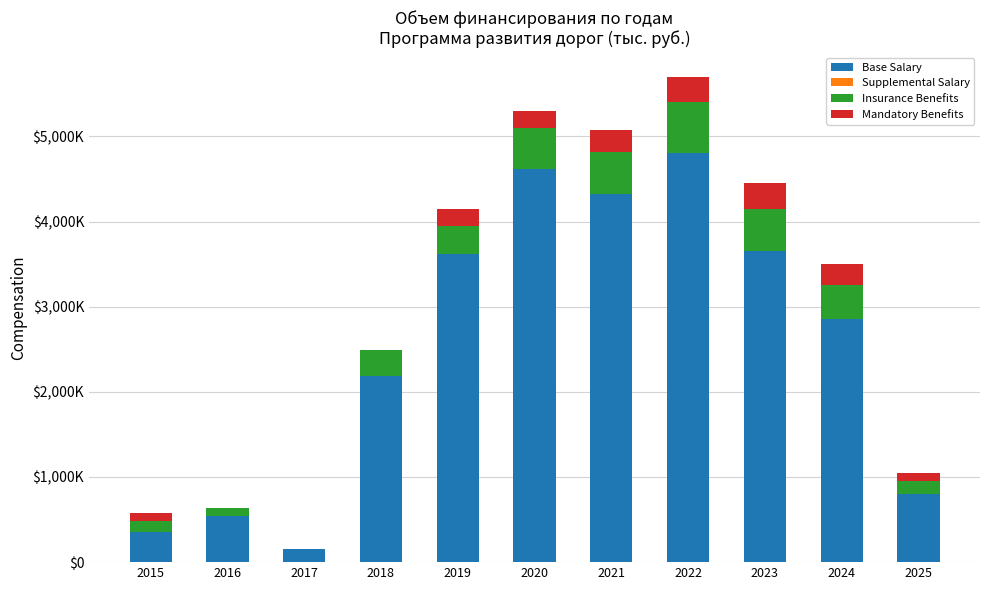

List the series in order of their peak value, highest first.

Base Salary, Insurance Benefits, Mandatory Benefits, Supplemental Salary